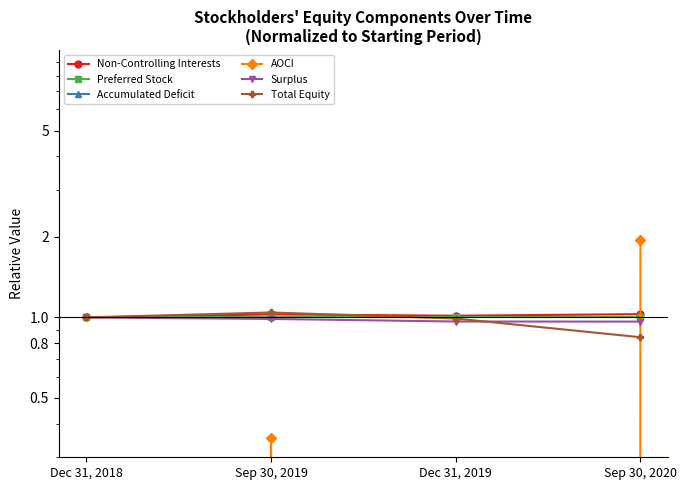

How many values in AOCI are above zero?

2